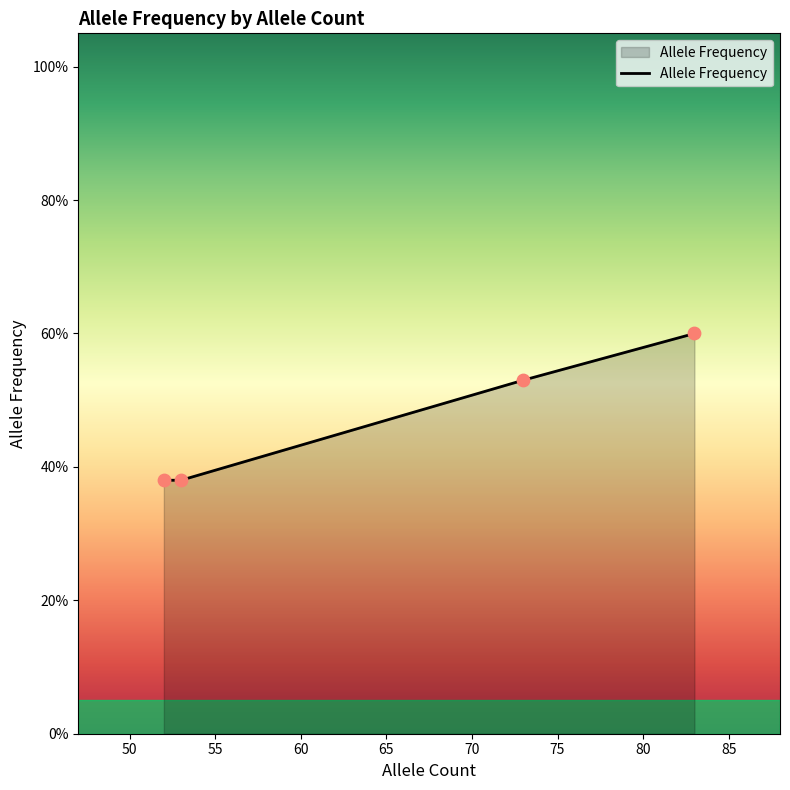

Is this an area chart (filled region under the line)?

Yes